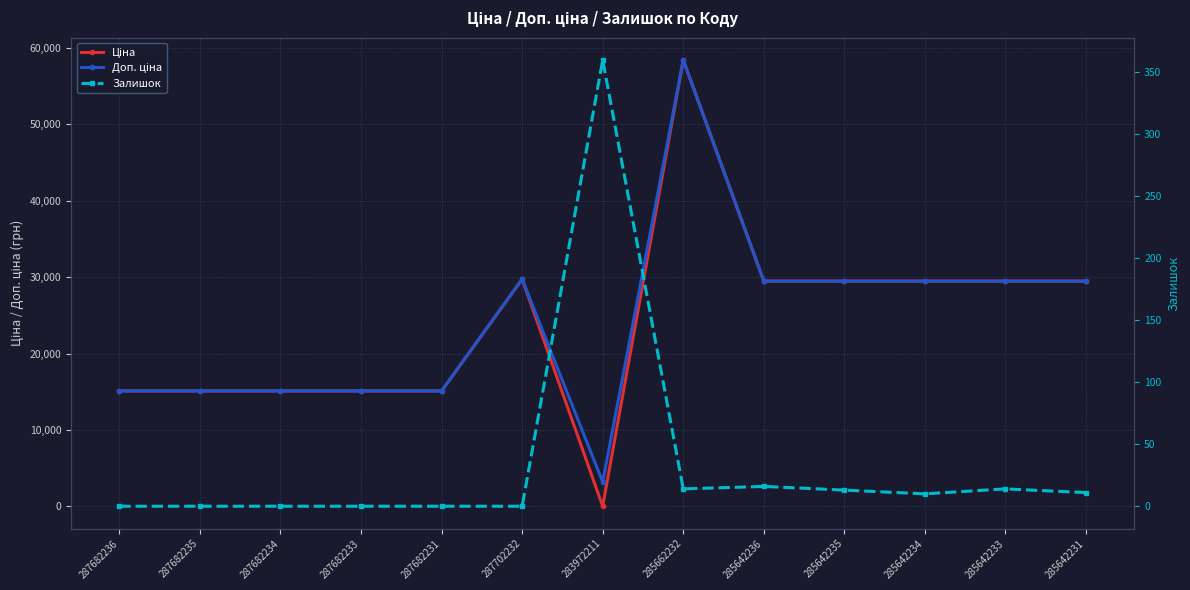

Where is Залишок nearest to the value 180?

285642236